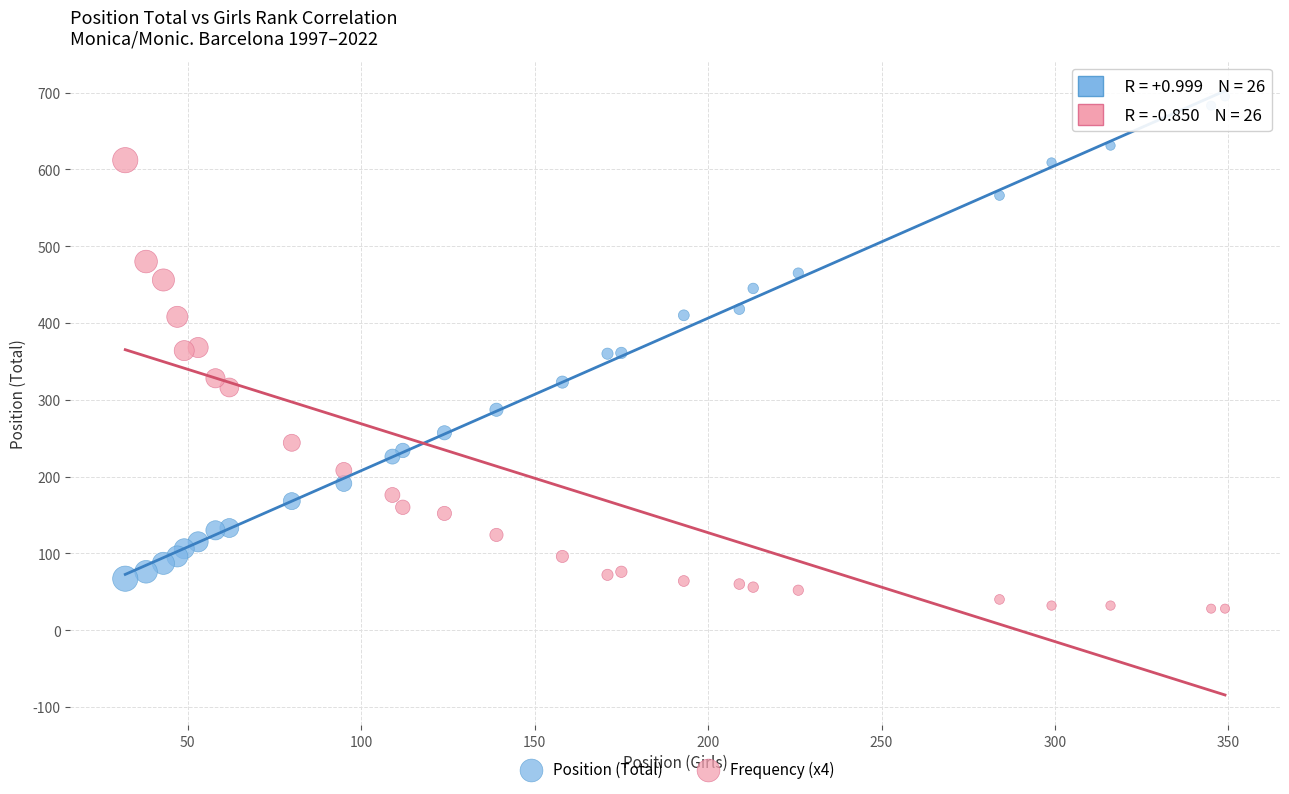

Which series has the largest Y range (max minus min)?

Position (Total)